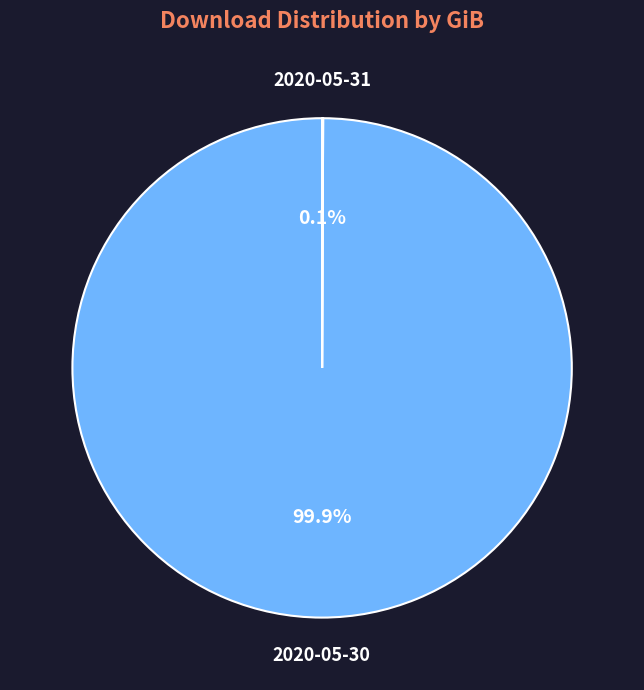

Which slice is the largest?

2020-05-30